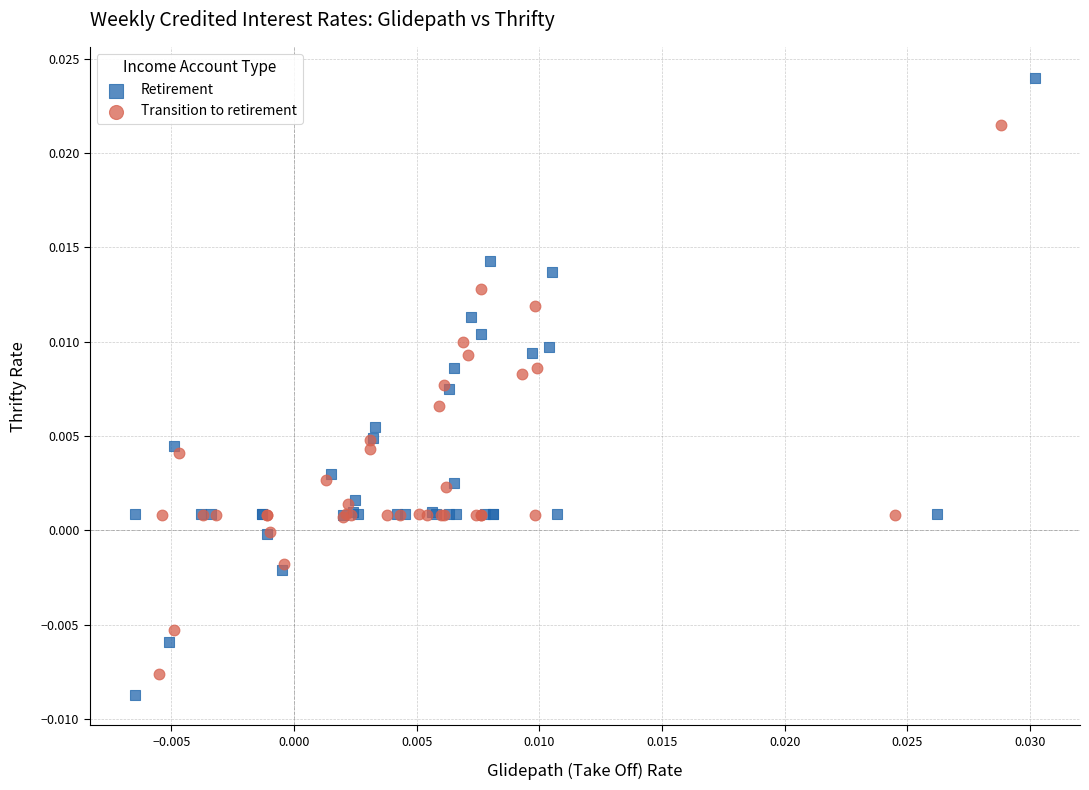

Which series has the widest spread of Y values?

Retirement